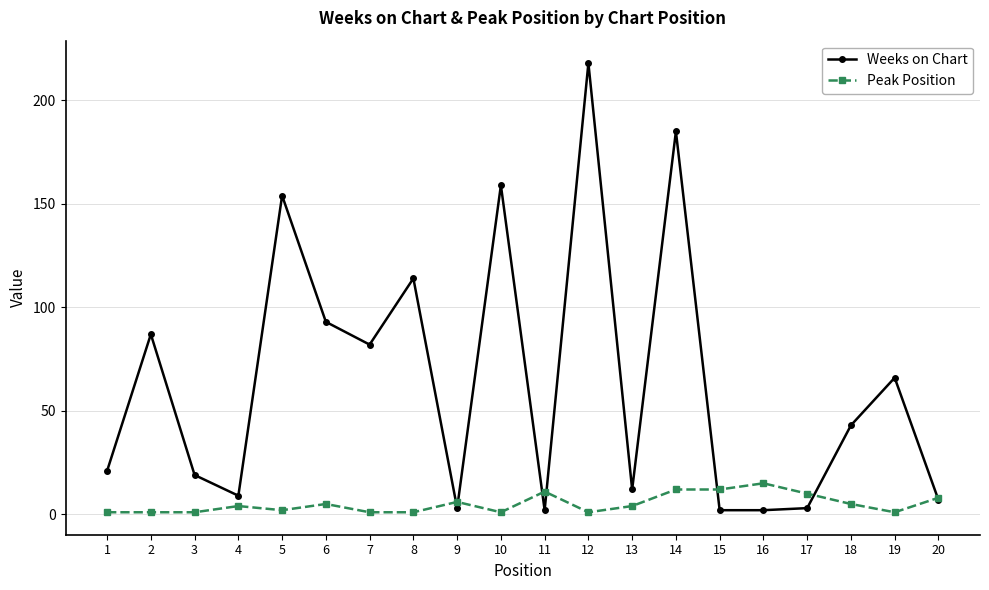

Reading right to left, list all the values displayed in this chart.

Weeks on Chart: 7	66	43	3	2	2	185	12	218	2	159	3	114	82	93	154	9	19	87	21
Peak Position: 8	1	5	10	15	12	12	4	1	11	1	6	1	1	5	2	4	1	1	1